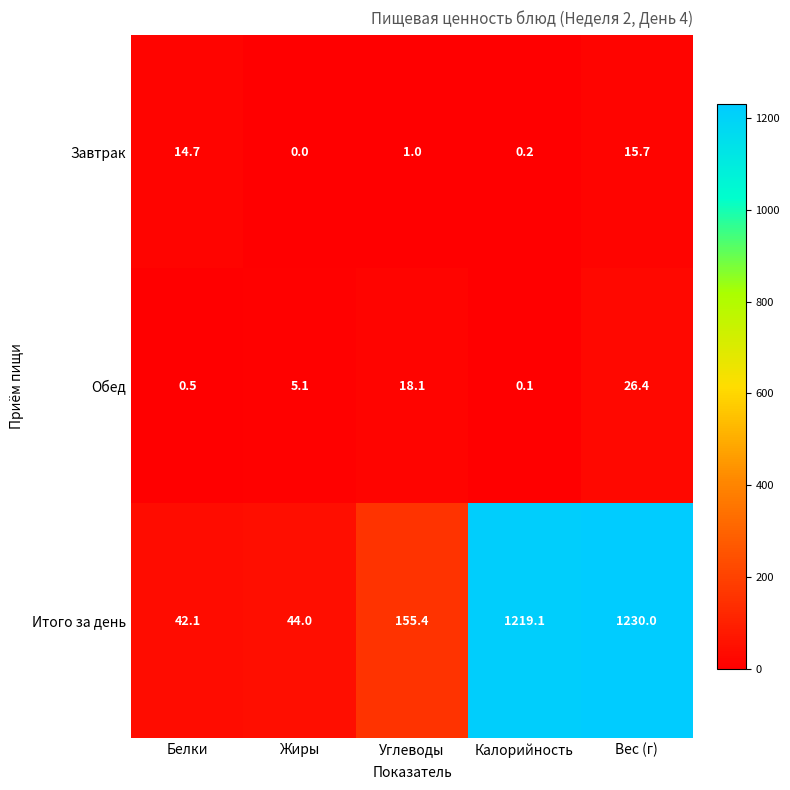

Which series has the widest spread of values?

Итого за день